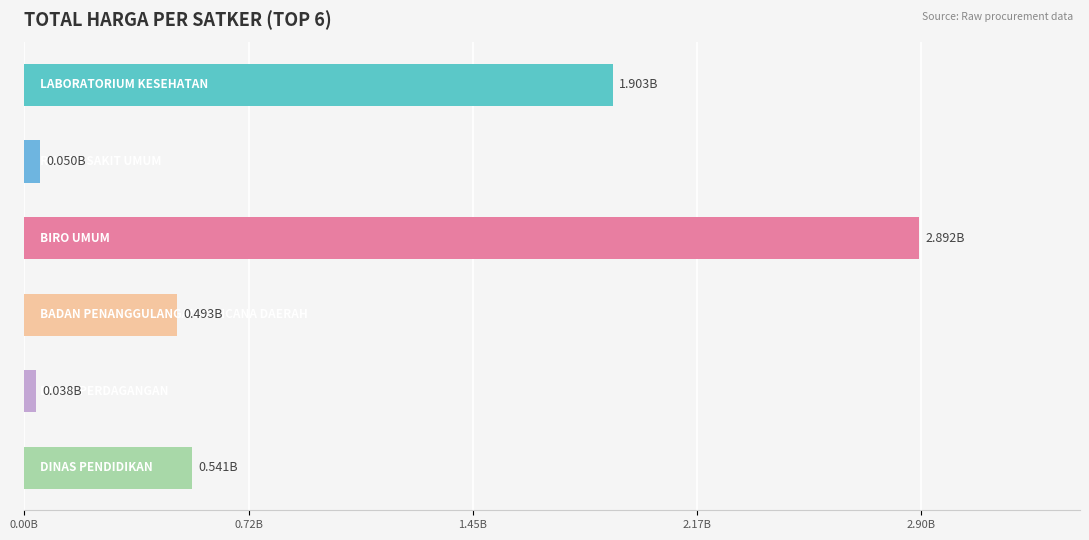

Does the chart contain any negative values?

No